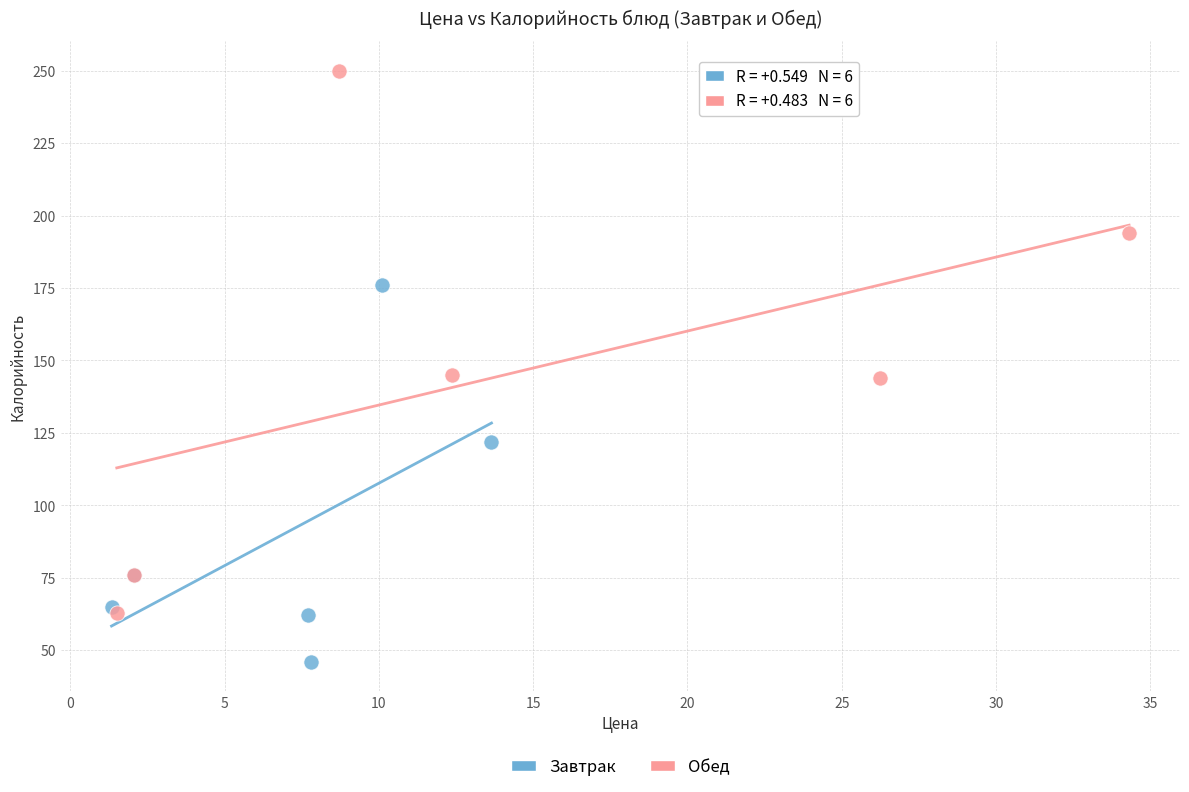

Which series reaches the maximum Y coordinate?

Обед